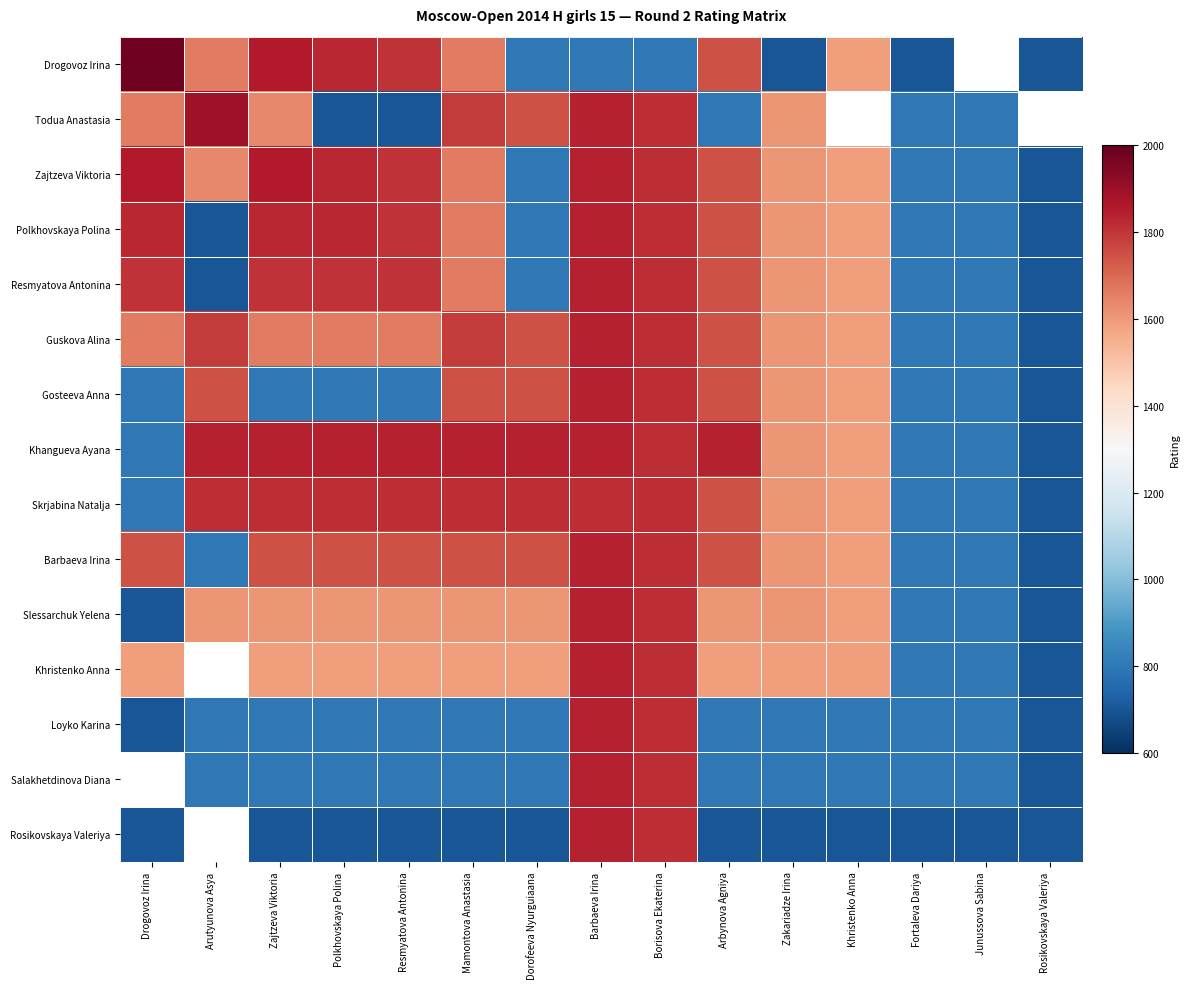

At which label is Barbaeva Irina closest to 1268?

Khristenko Anna